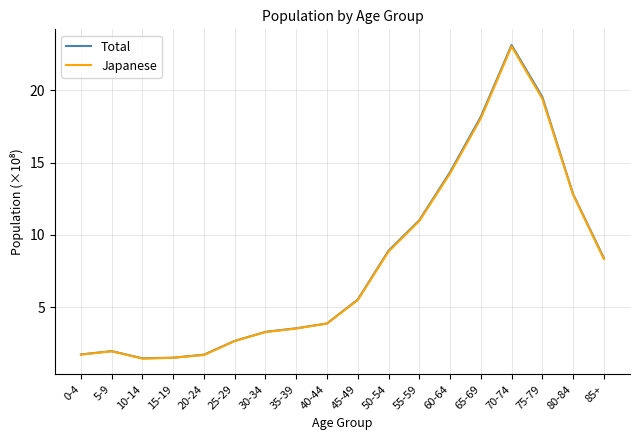

What is the sum of all Total values?

143.8